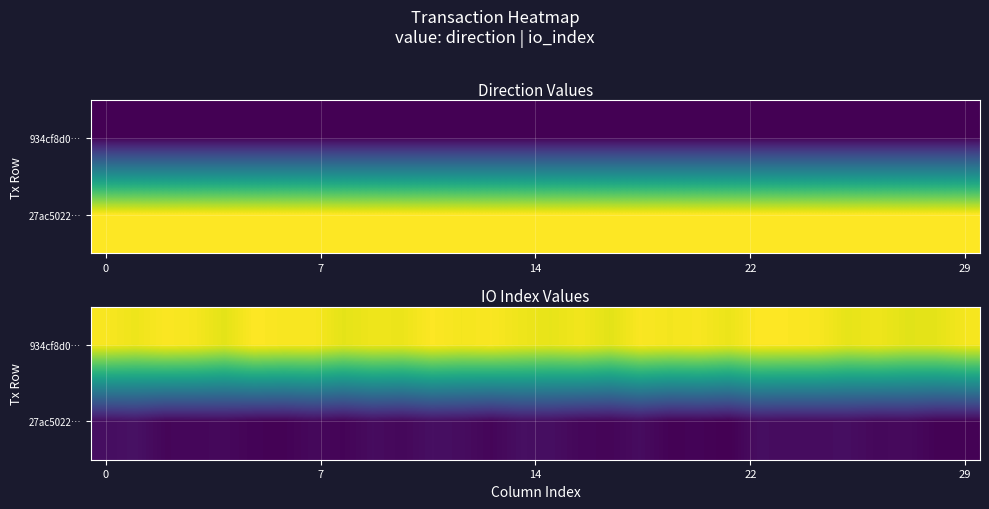

The value of row_0 at 21 is 9.9. True or false?

True